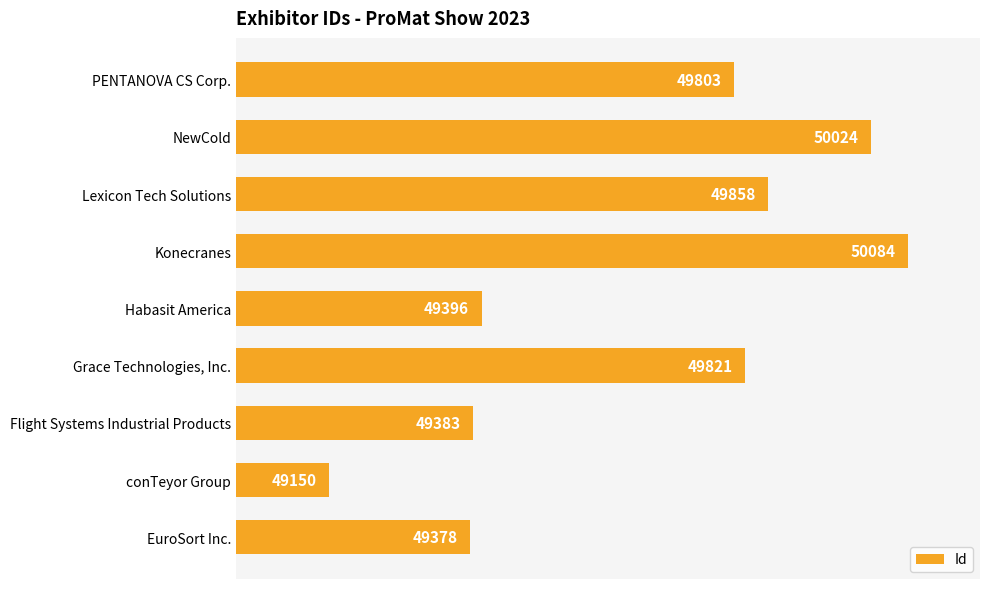

Reading top to bottom, extract all data points from this chart.

49803	50024	49858	50084	49396	49821	49383	49150	49378